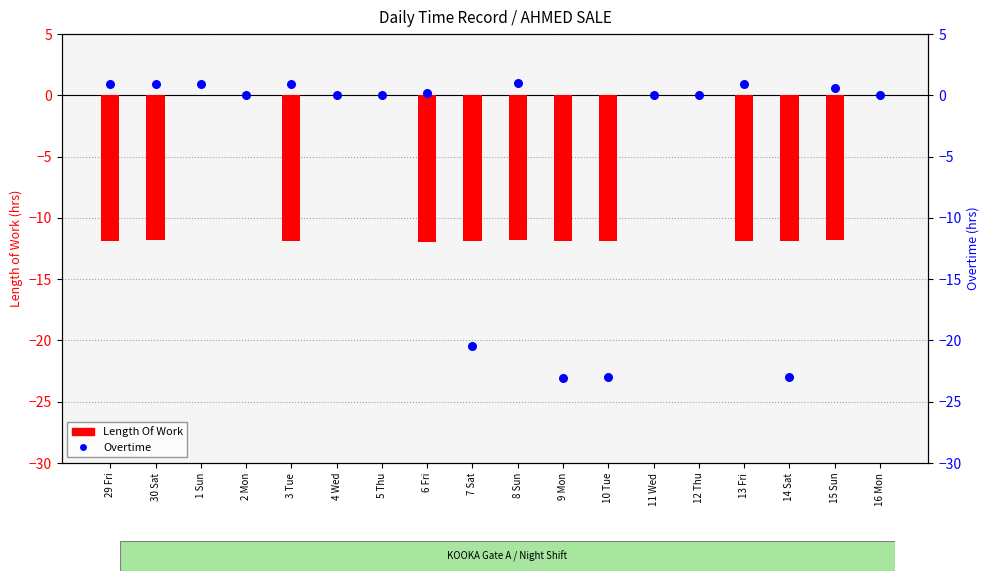

Which series has the largest total across all categories?

Overtime